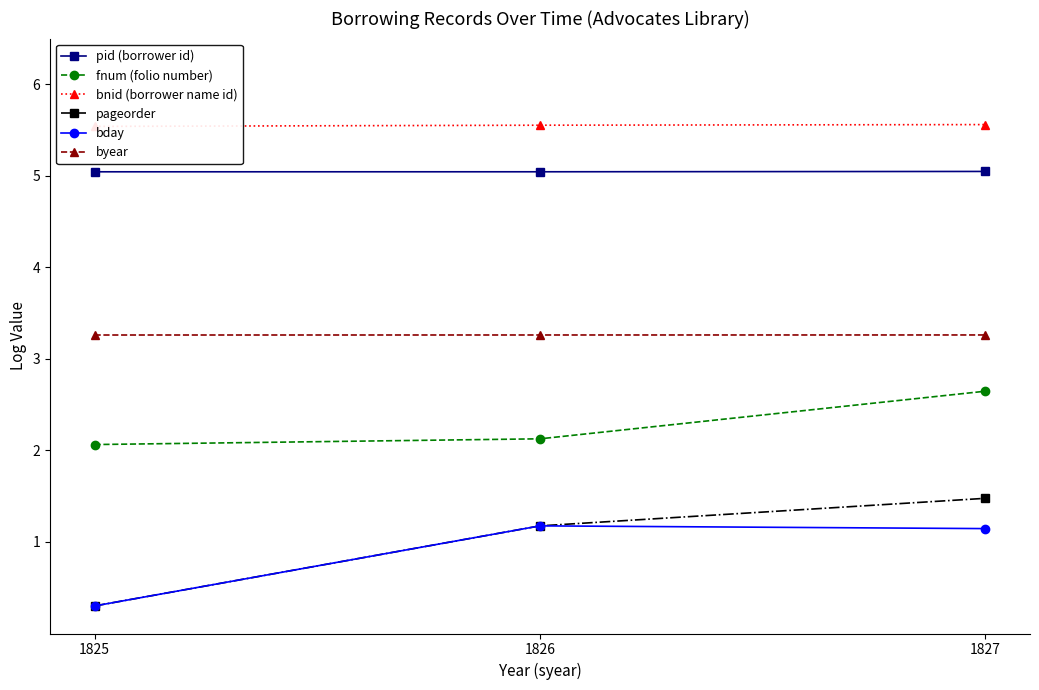

Is it true that bnid (borrower name id) equals 5.6 at 1827?

True